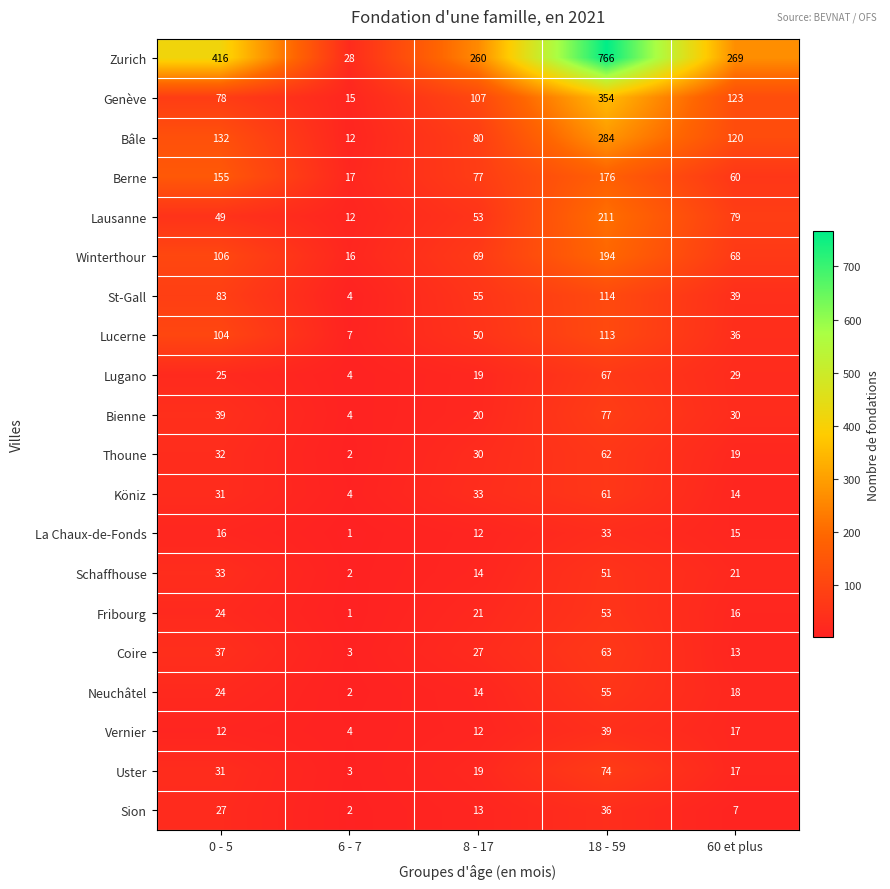

At which label is Lugano closest to 35?

60 et plus